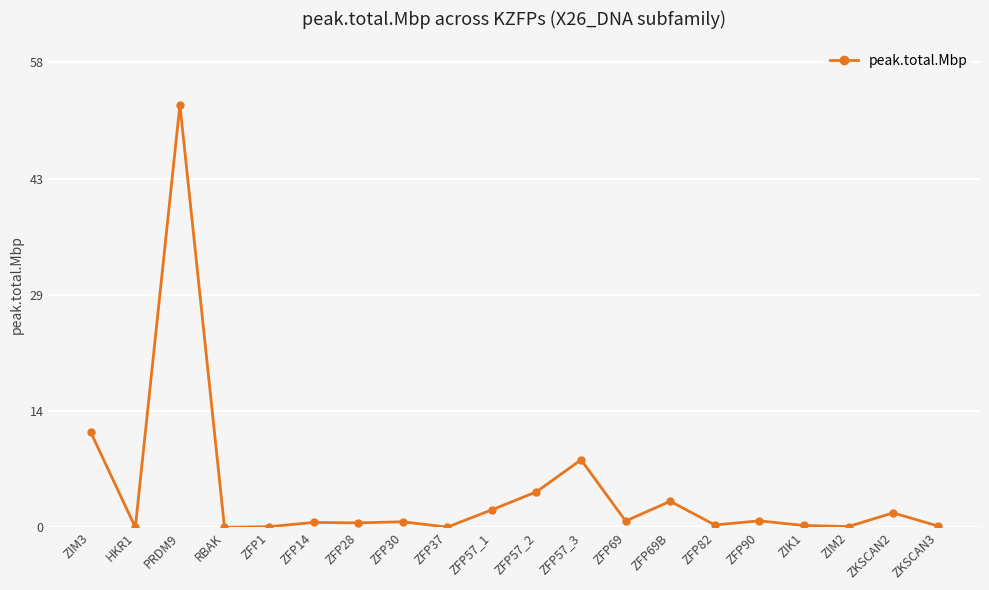

The value at PRDM9 is 52.6. True or false?

True